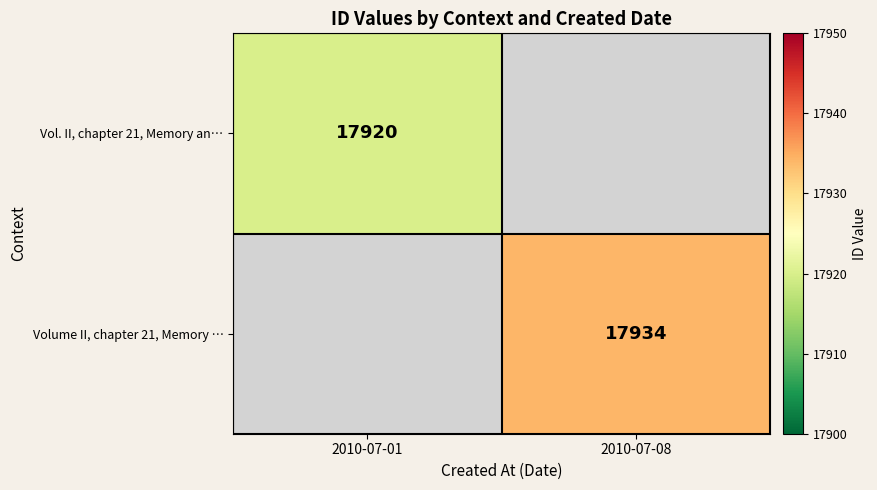

The value of Vol. II, chapter 21, Memory an… at 2010-07-01 is 17920. True or false?

True